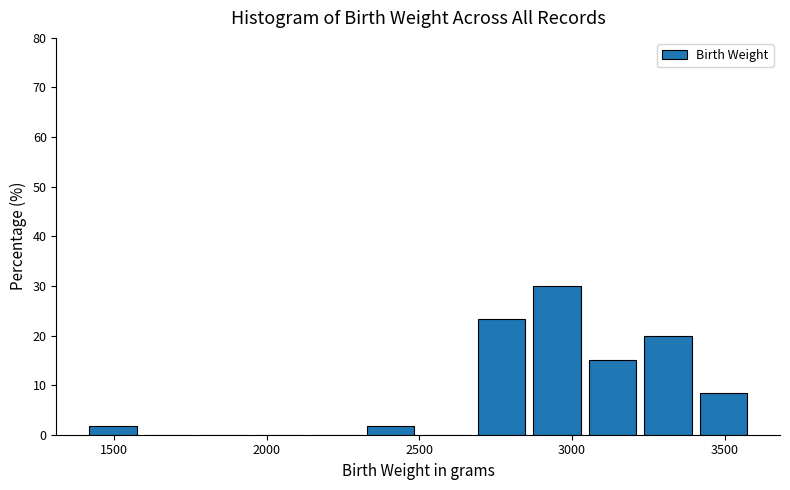

Around what value on the x-axis is the tallest bar? Give the approximate position of its centre, as read against the axis.

2950